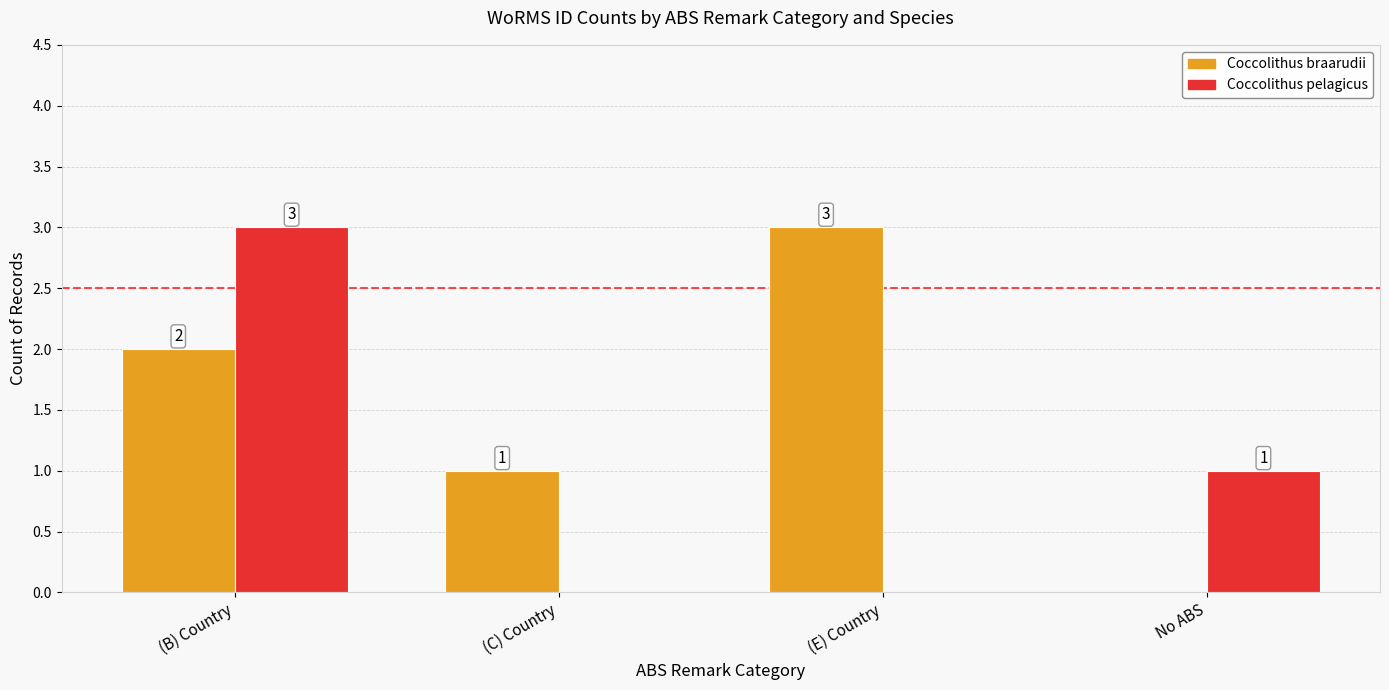

Reading left to right, transcribe all the data shown in this chart.

Coccolithus braarudii: (B) Country=2	(C) Country=1	(E) Country=3	No ABS=0
Coccolithus pelagicus: (B) Country=3	(C) Country=0	(E) Country=0	No ABS=1